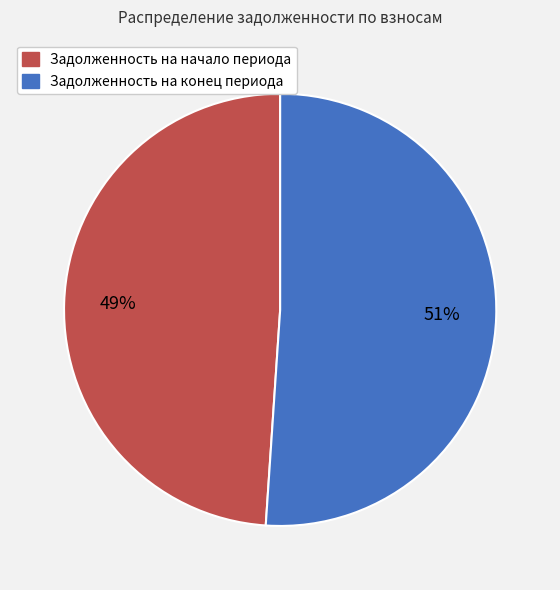

Is it true that Задолженность на конец периода is 51% of the pie?

True